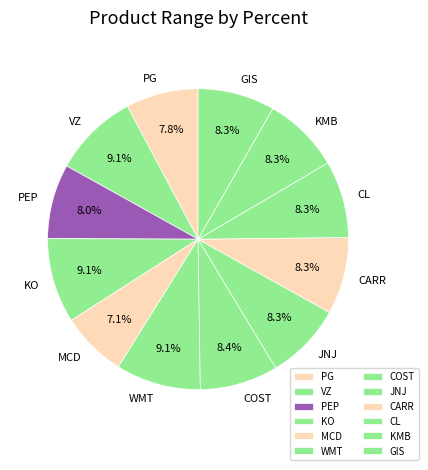

To the nearest percent, what portion does CL represent?

8%